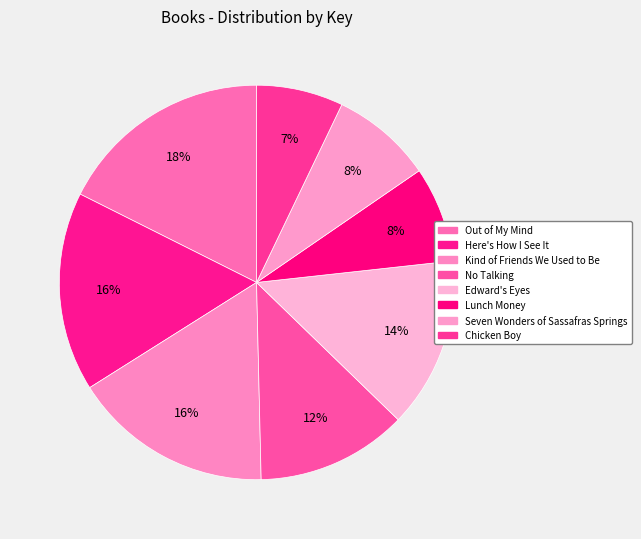

The Out of My Mind slice represents 18% of the pie. True or false?

True